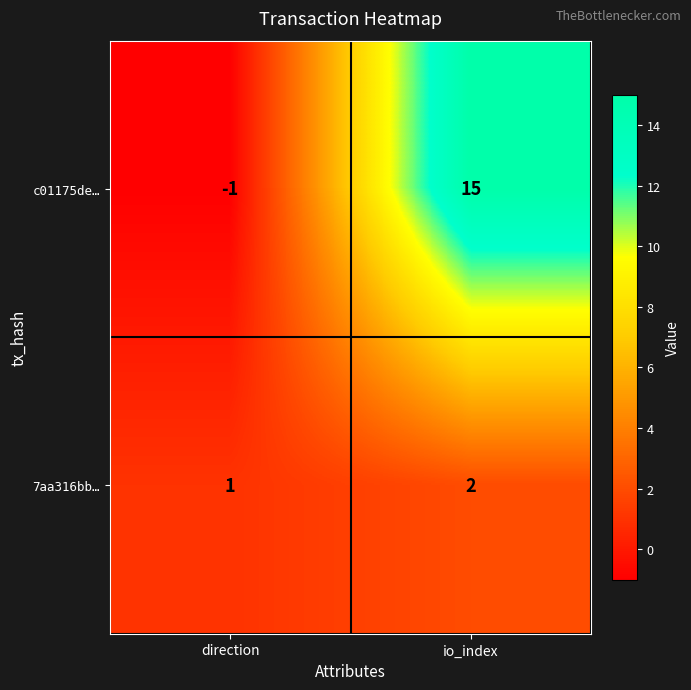

The value of c01175de… at io_index is 15. True or false?

True